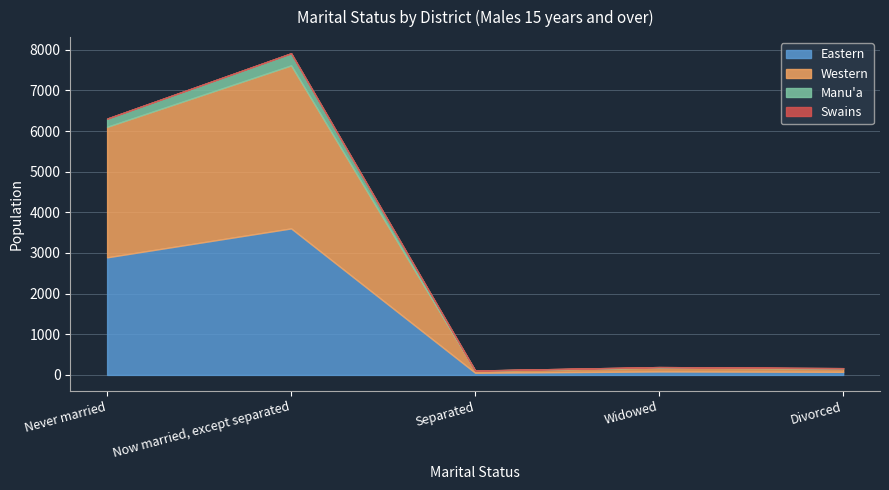

How many lines are shown in the chart?

4